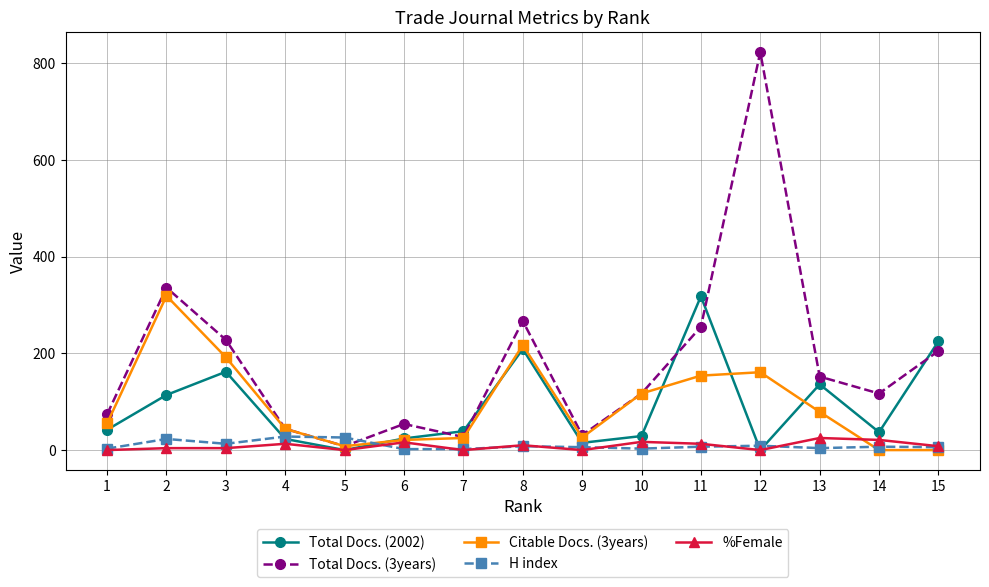

True or false: %Female has more than 1 points higher than both neighbors.

True